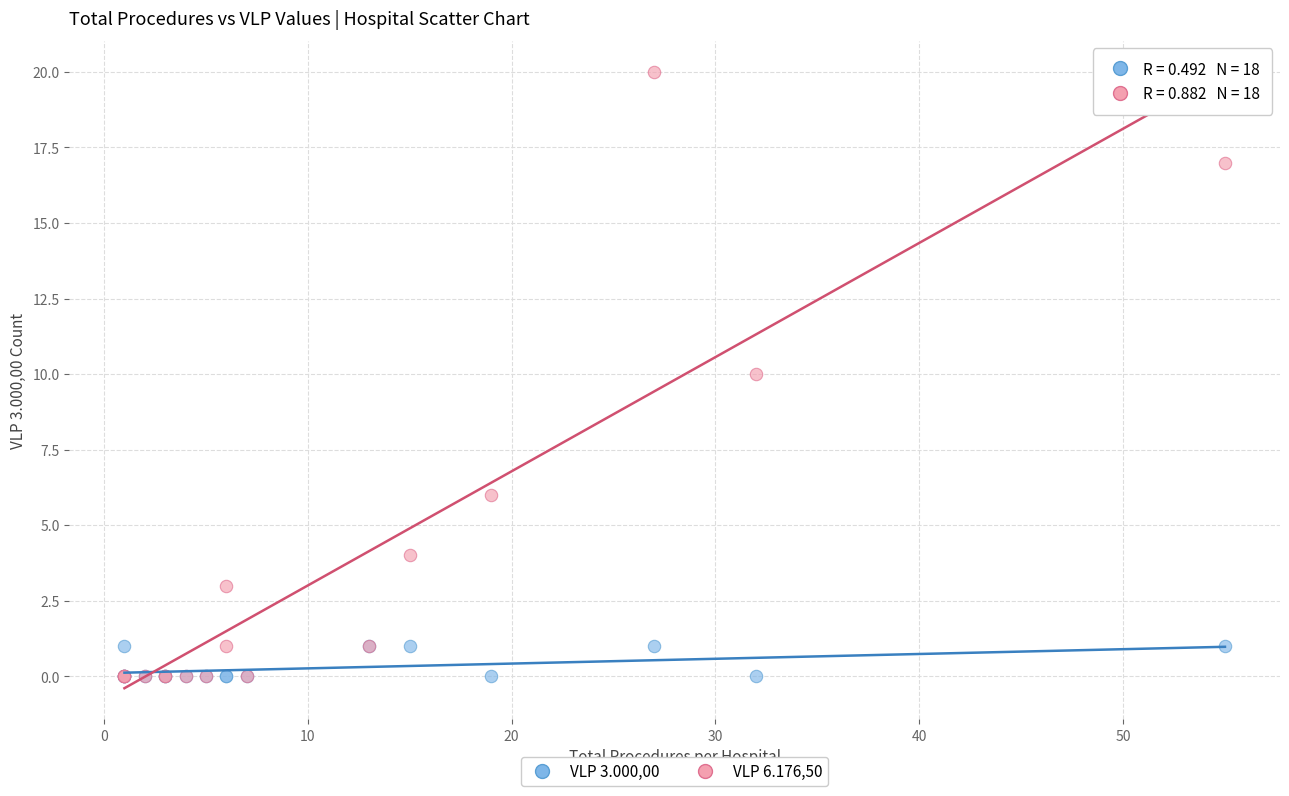

What are all the series names shown in the legend?

VLP 3.000,00, VLP 6.176,50